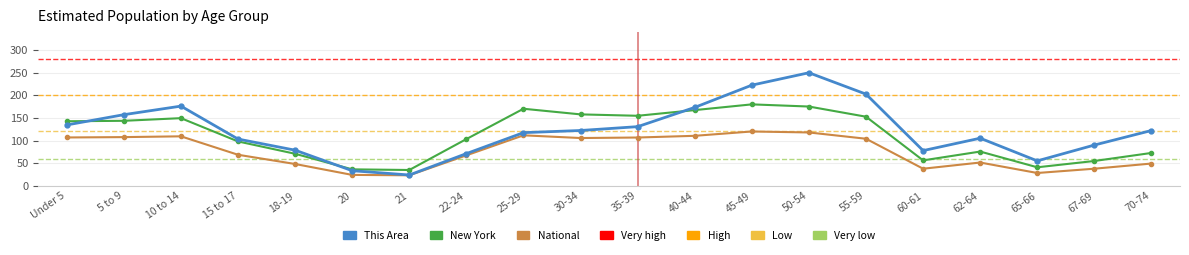

Where is the first local maximum for This Area?

10 to 14